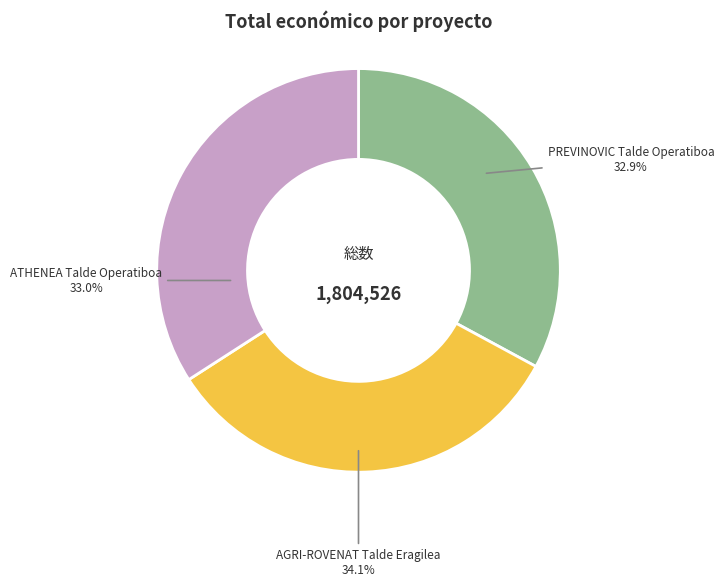

Is there a majority slice in this chart?

No